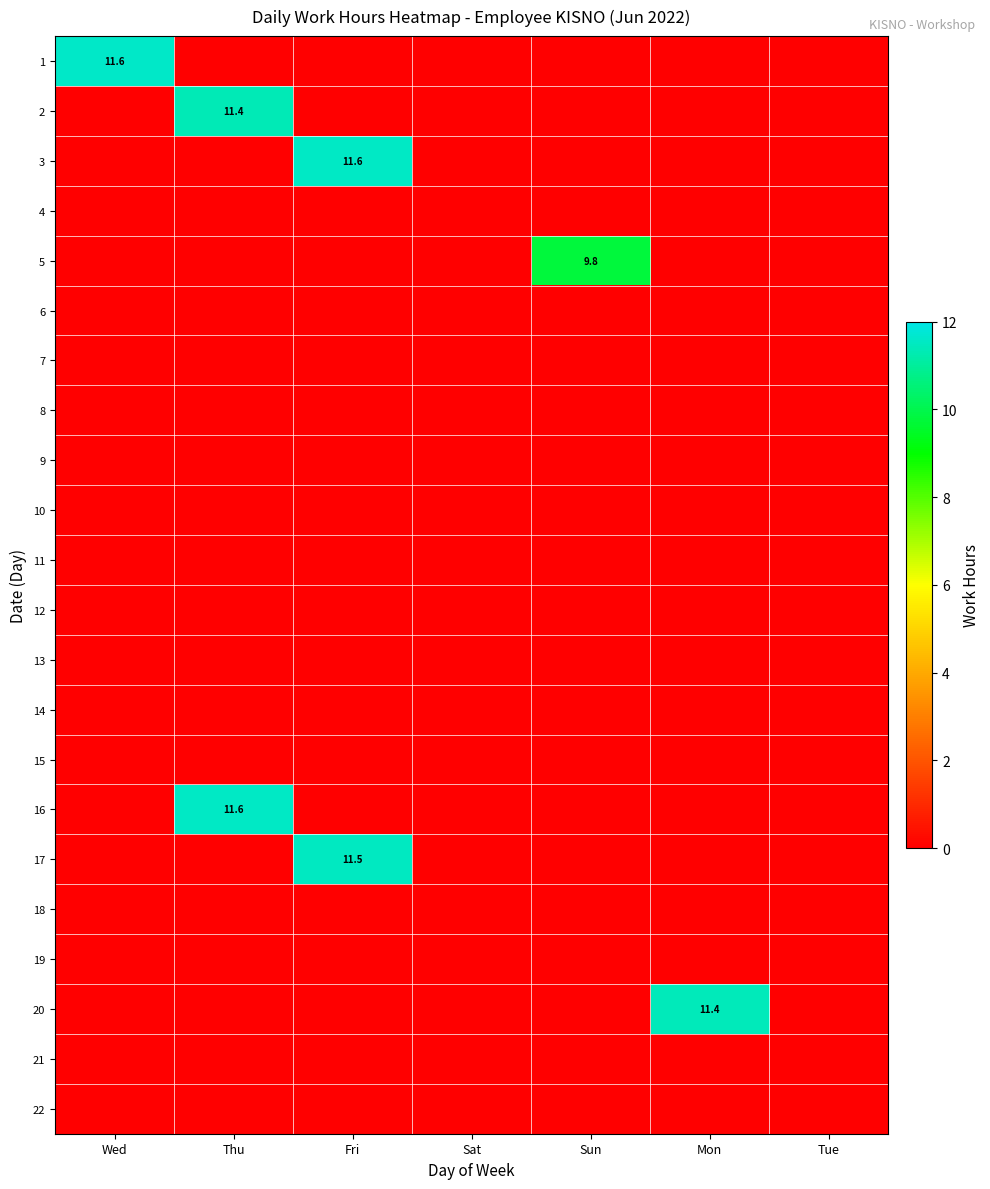

At how many categories does at least one series exceed 3?

5